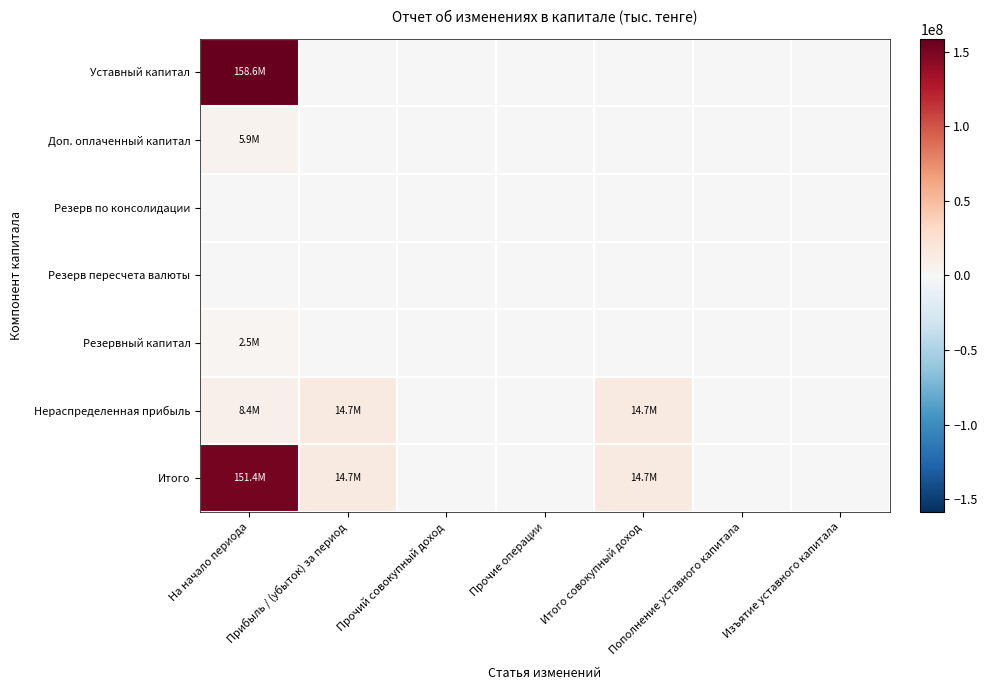

Which series has the widest spread of values?

Уставный капитал